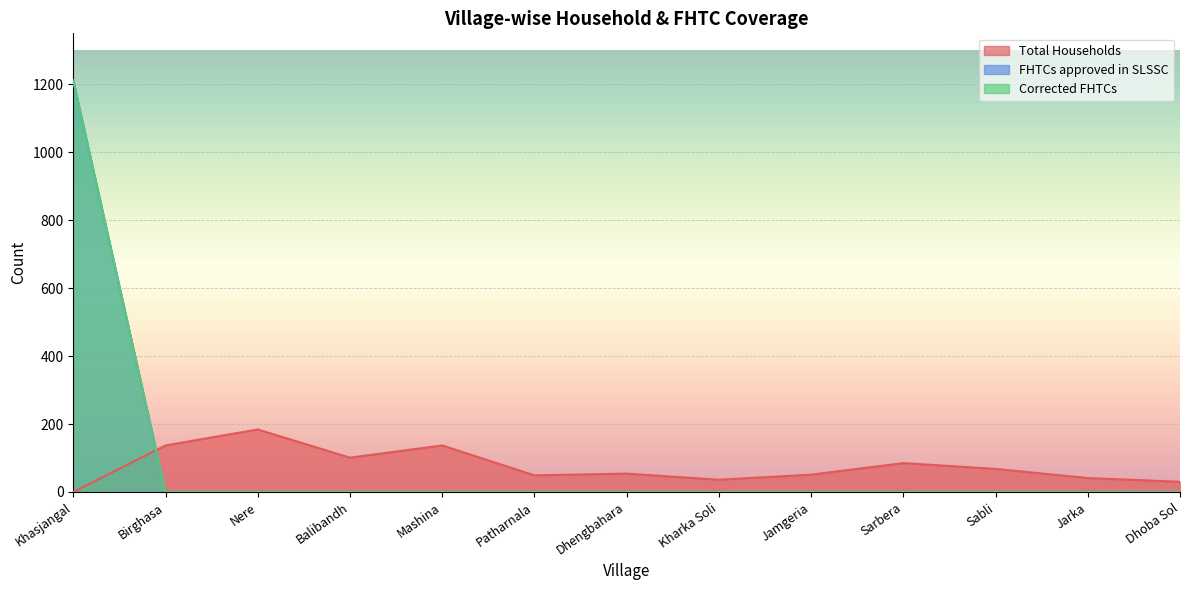

Between which two adjacent categories do Total Households and FHTCs approved in SLSSC first intersect?

Khasjangal and Birghasa